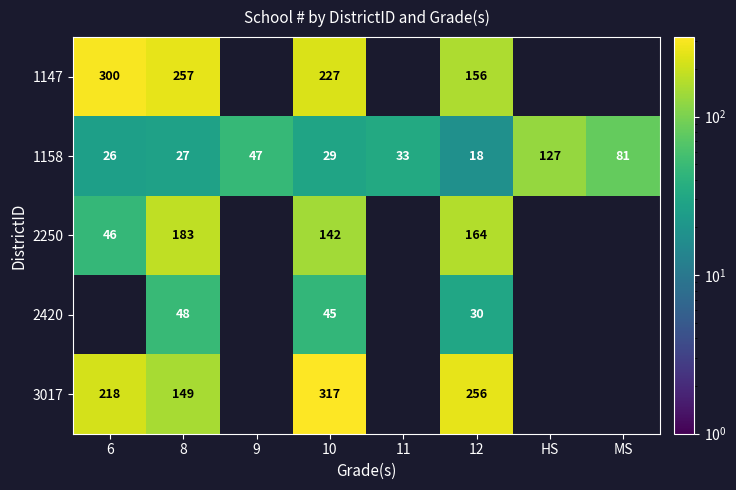

At 12, list the series in order from largest to smallest.

3017, 2250, 1147, 2420, 1158